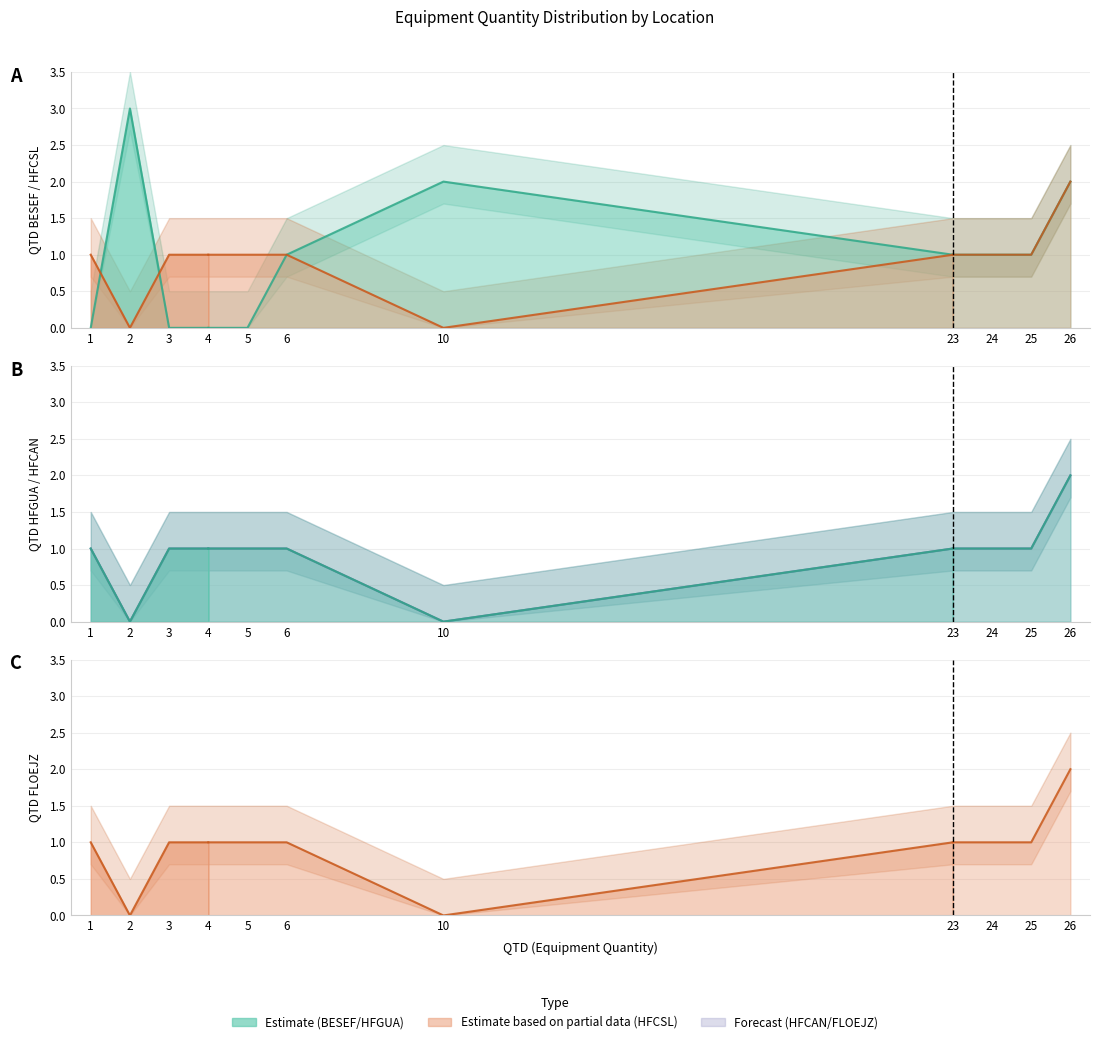

Read the QTD HFGUA line value at 4.

1